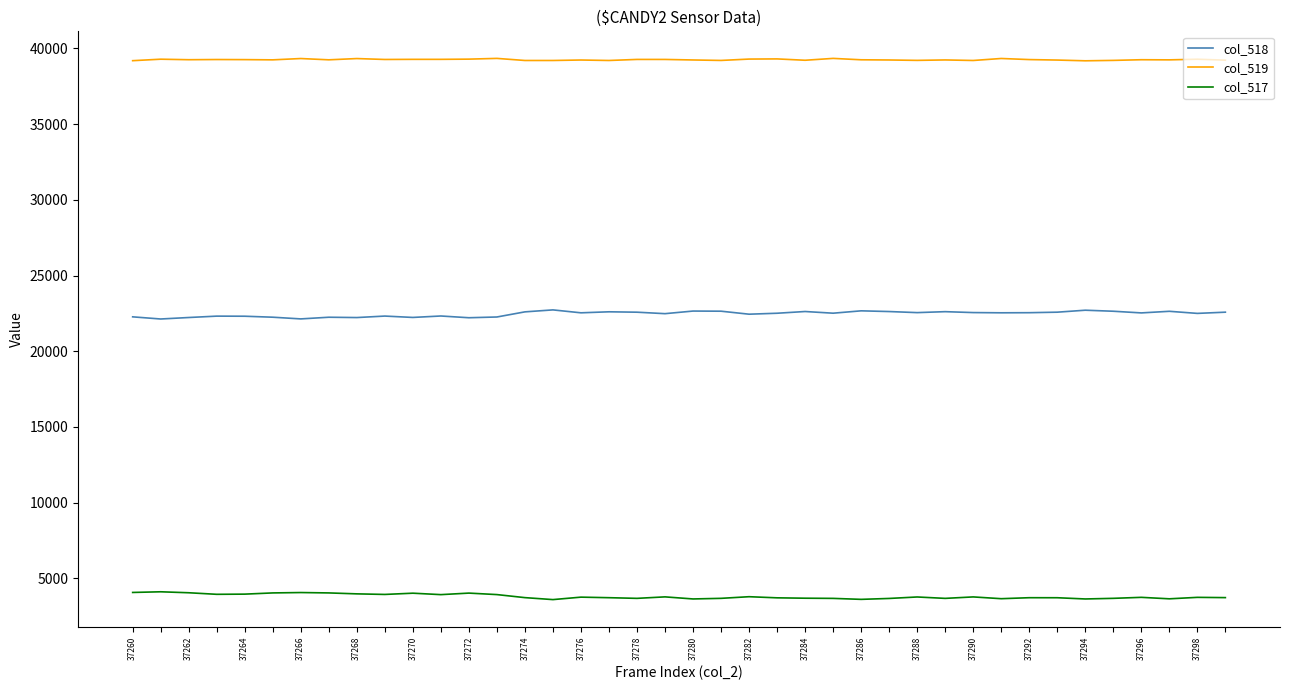

What is the minimum value for col_519?

39182